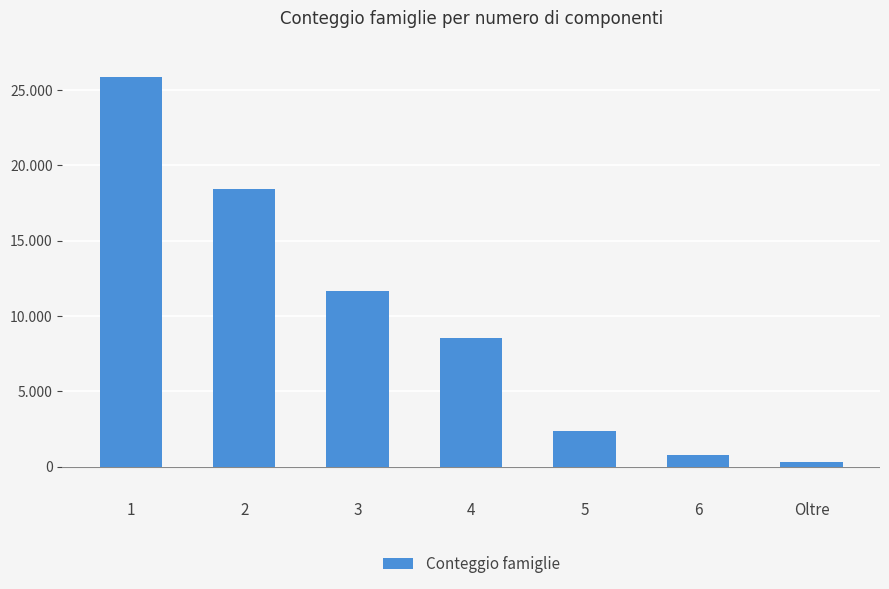

Are the bars horizontal?

No